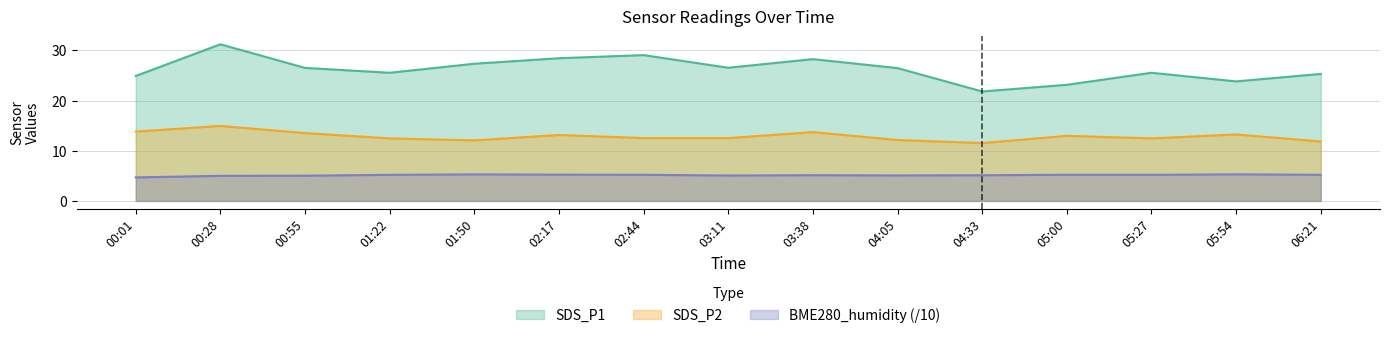

Reading left to right, transcribe all the data shown in this chart.

SDS_P1: 00:01=24.9	00:28=31.2	00:55=26.5	01:22=25.6	01:50=27.4	02:17=28.4	02:44=29.1	03:11=26.6	03:38=28.3	04:05=26.5	04:33=21.8	05:00=23.1	05:27=25.6	05:54=23.8	06:21=25.3
SDS_P2: 00:01=13.8	00:28=14.9	00:55=13.5	01:22=12.5	01:50=12.1	02:17=13.2	02:44=12.5	03:11=12.5	03:38=13.7	04:05=12.2	04:33=11.5	05:00=13.0	05:27=12.5	05:54=13.2	06:21=11.8
BME280_humidity: 00:01=4.7	00:28=5.0	00:55=5.0	01:22=5.2	01:50=5.3	02:17=5.2	02:44=5.2	03:11=5.1	03:38=5.1	04:05=5.1	04:33=5.1	05:00=5.2	05:27=5.2	05:54=5.3	06:21=5.2